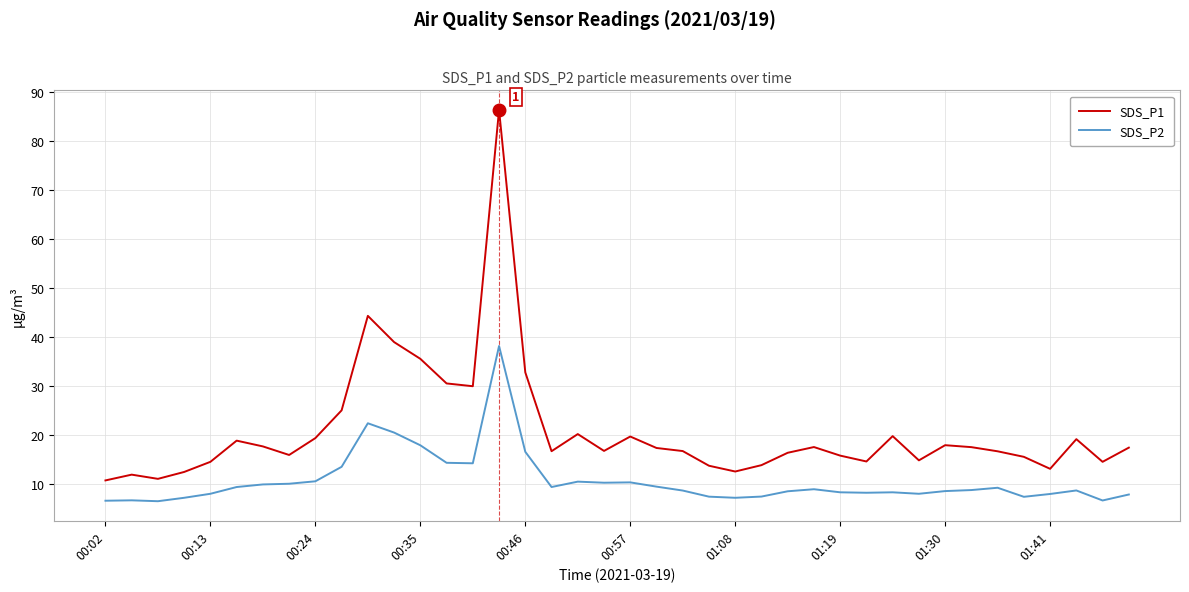

What is the difference between the maximum and minimum values in the SDS_P2 series?

31.7